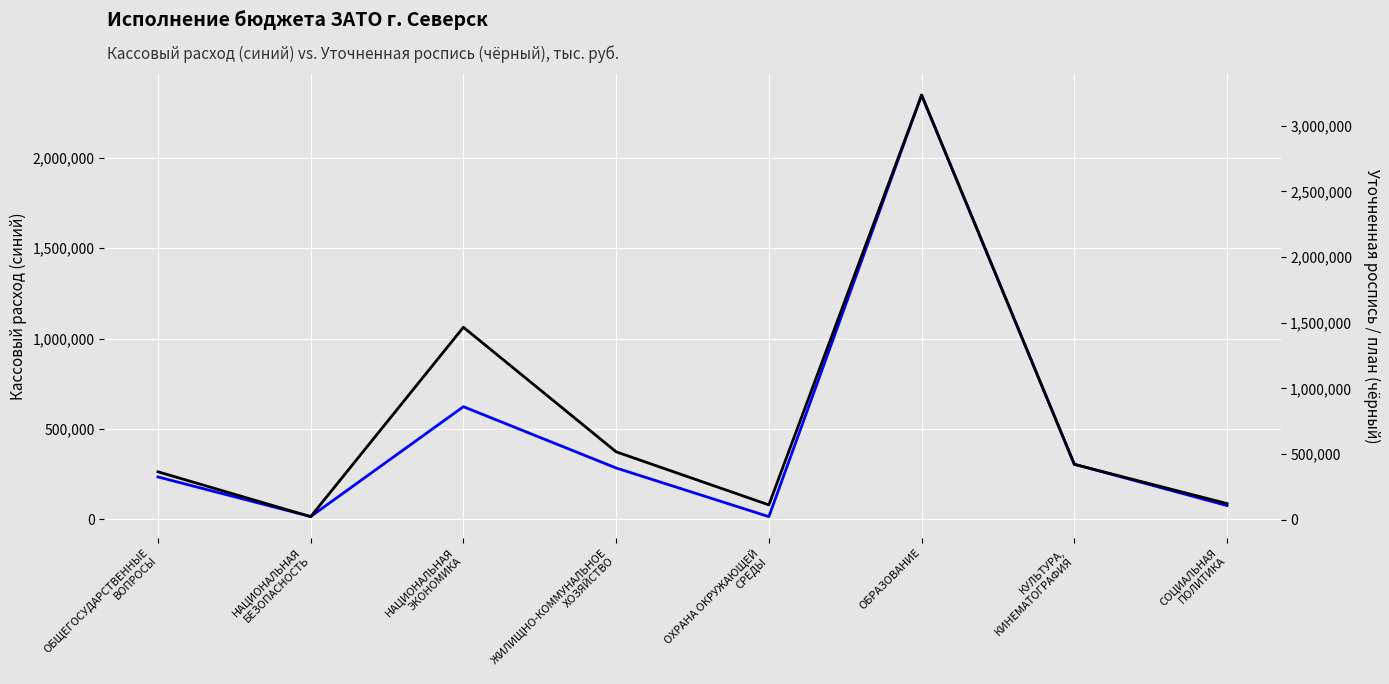

At which label does Уточненная роспись / план first exceed 420921?

НАЦИОНАЛЬНАЯ
ЭКОНОМИКА